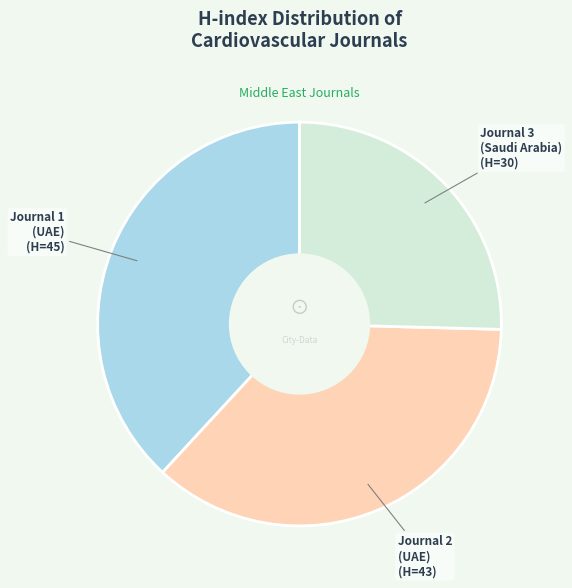

Does any single category account for the majority?

No